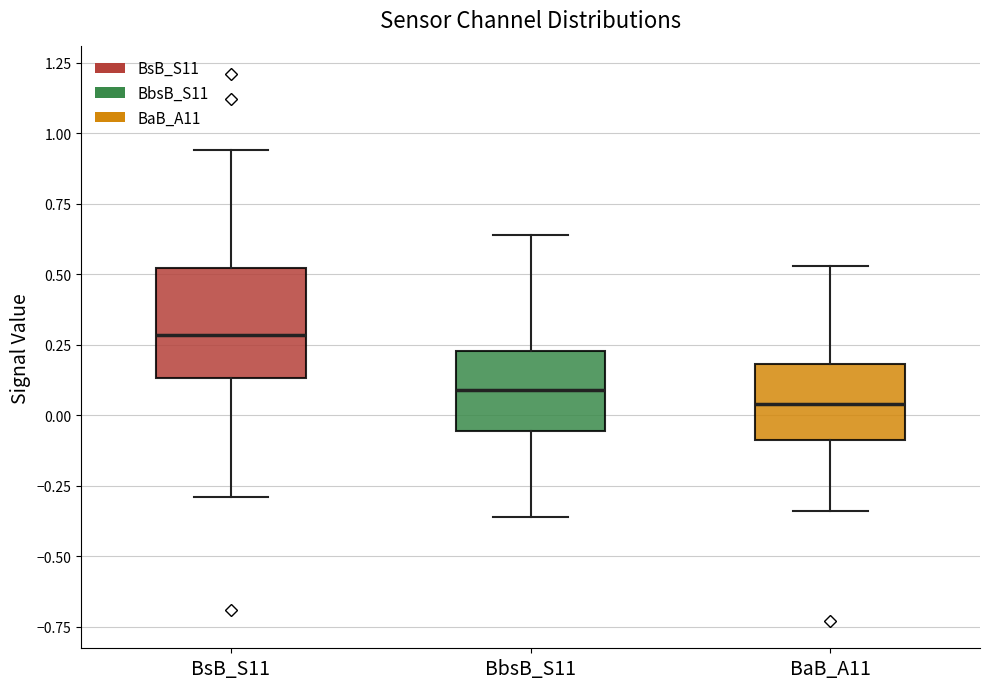

Where is the upper edge of the box for BaB_A11 on the y-axis? The values are not printed on the chart, so give them approximately, as read against the axis.

0.20